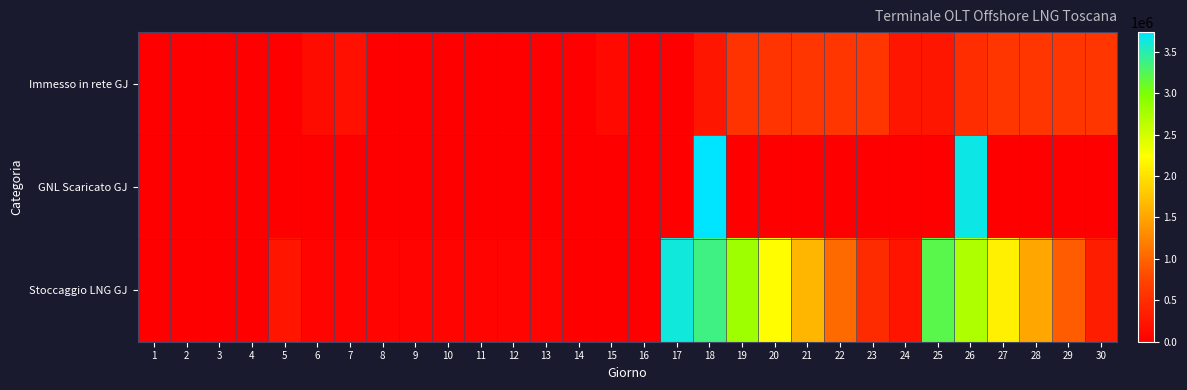

Which label corresponds to the largest value in the chart?

18